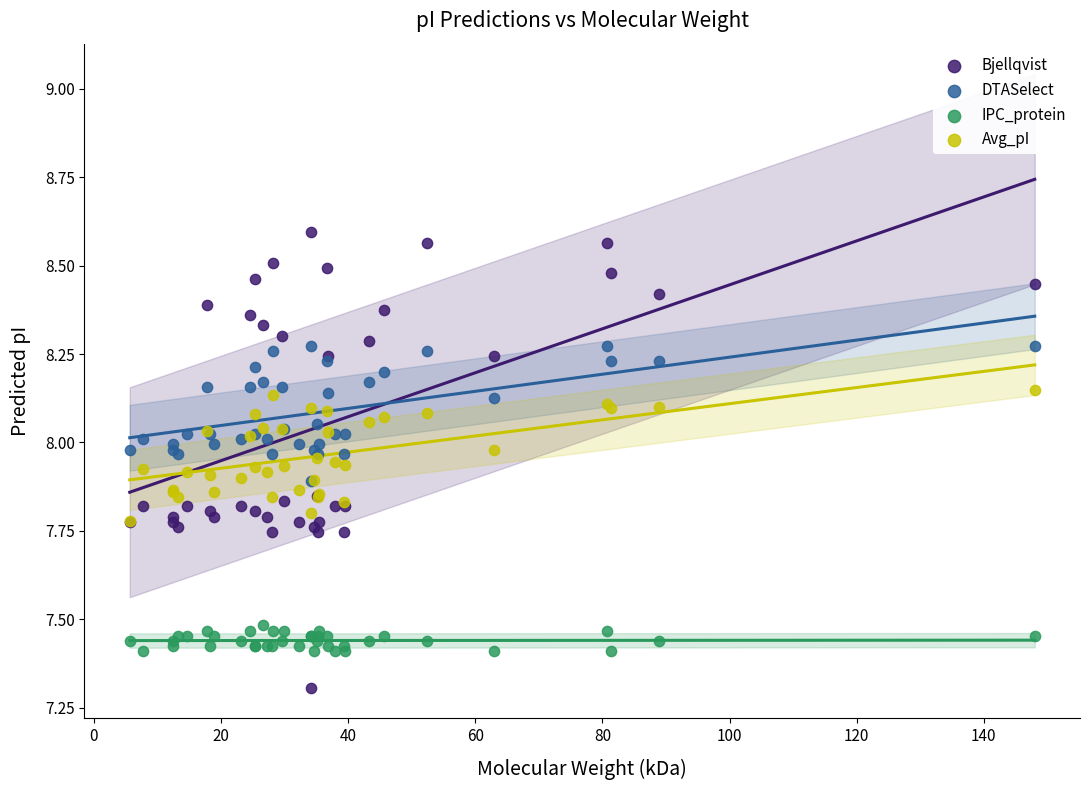

What are all the series names shown in the legend?

Bjellqvist, DTASelect, IPC_protein, Avg_pI